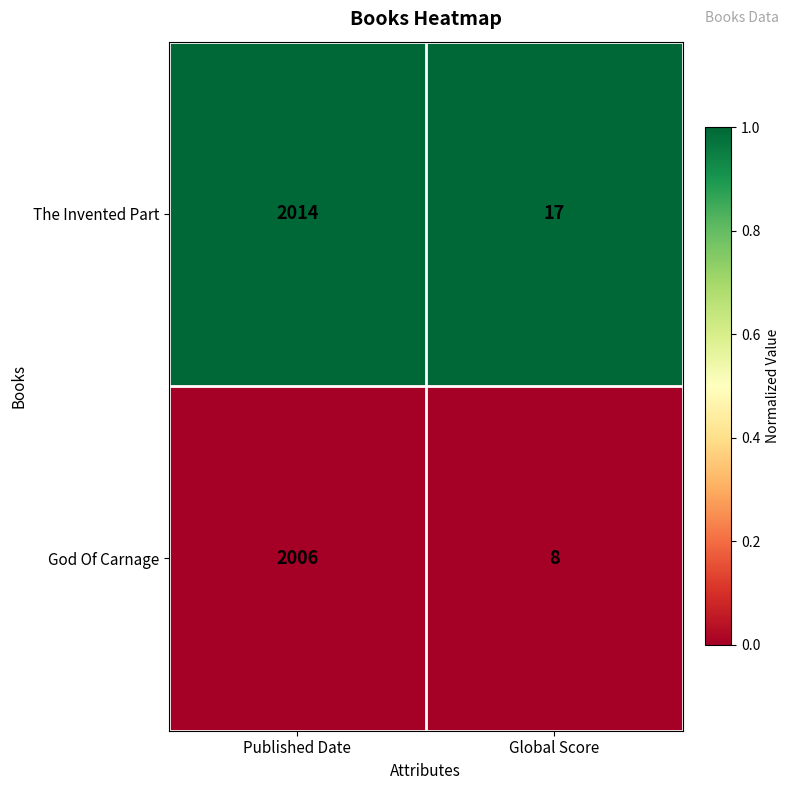

Which series has the largest total across all categories?

The Invented Part